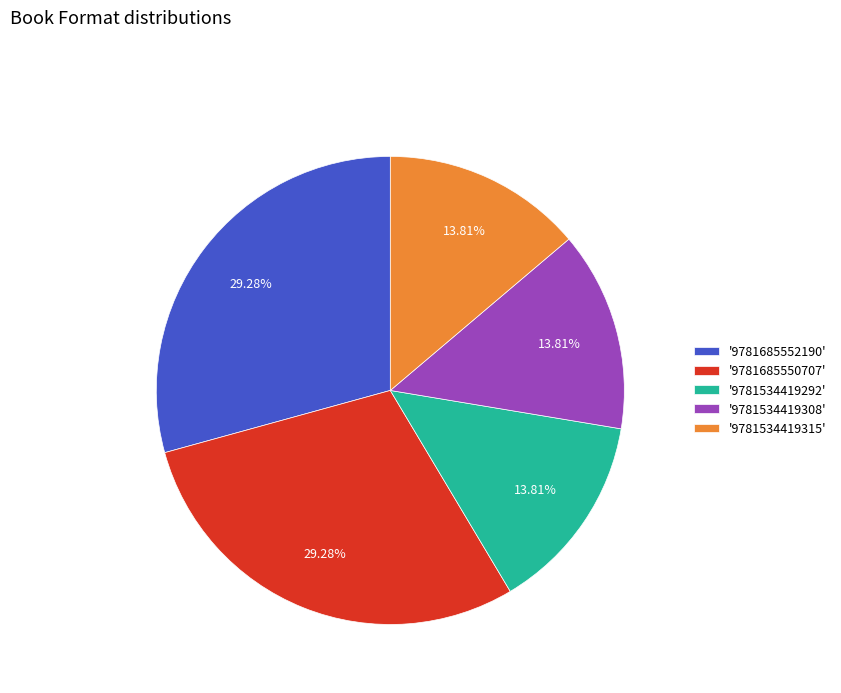

Is the sum of '9781534419292' and '9781534419315' greater than half?

No